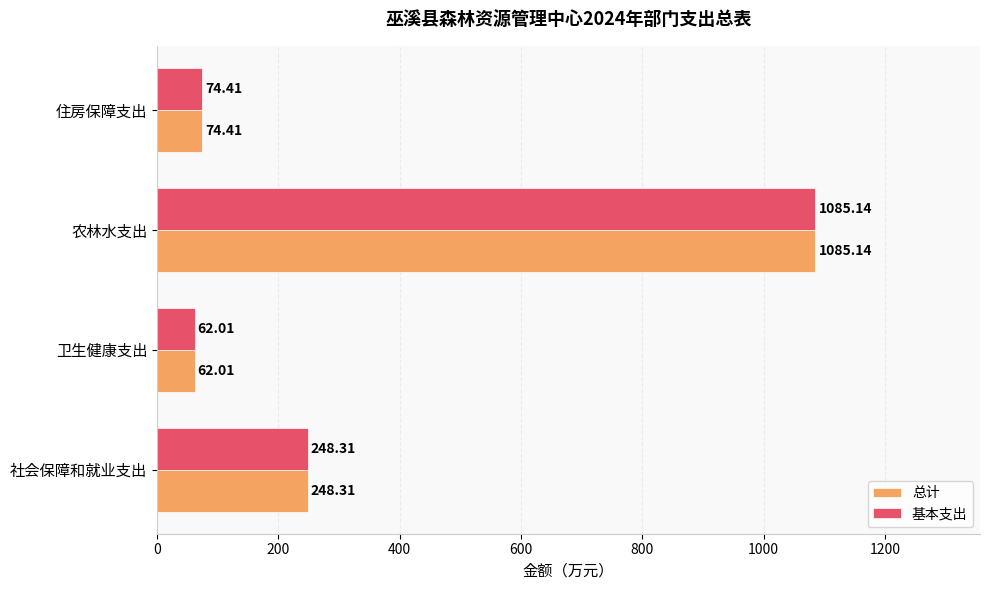

What is the sum of all 基本支出 values?

1469.9